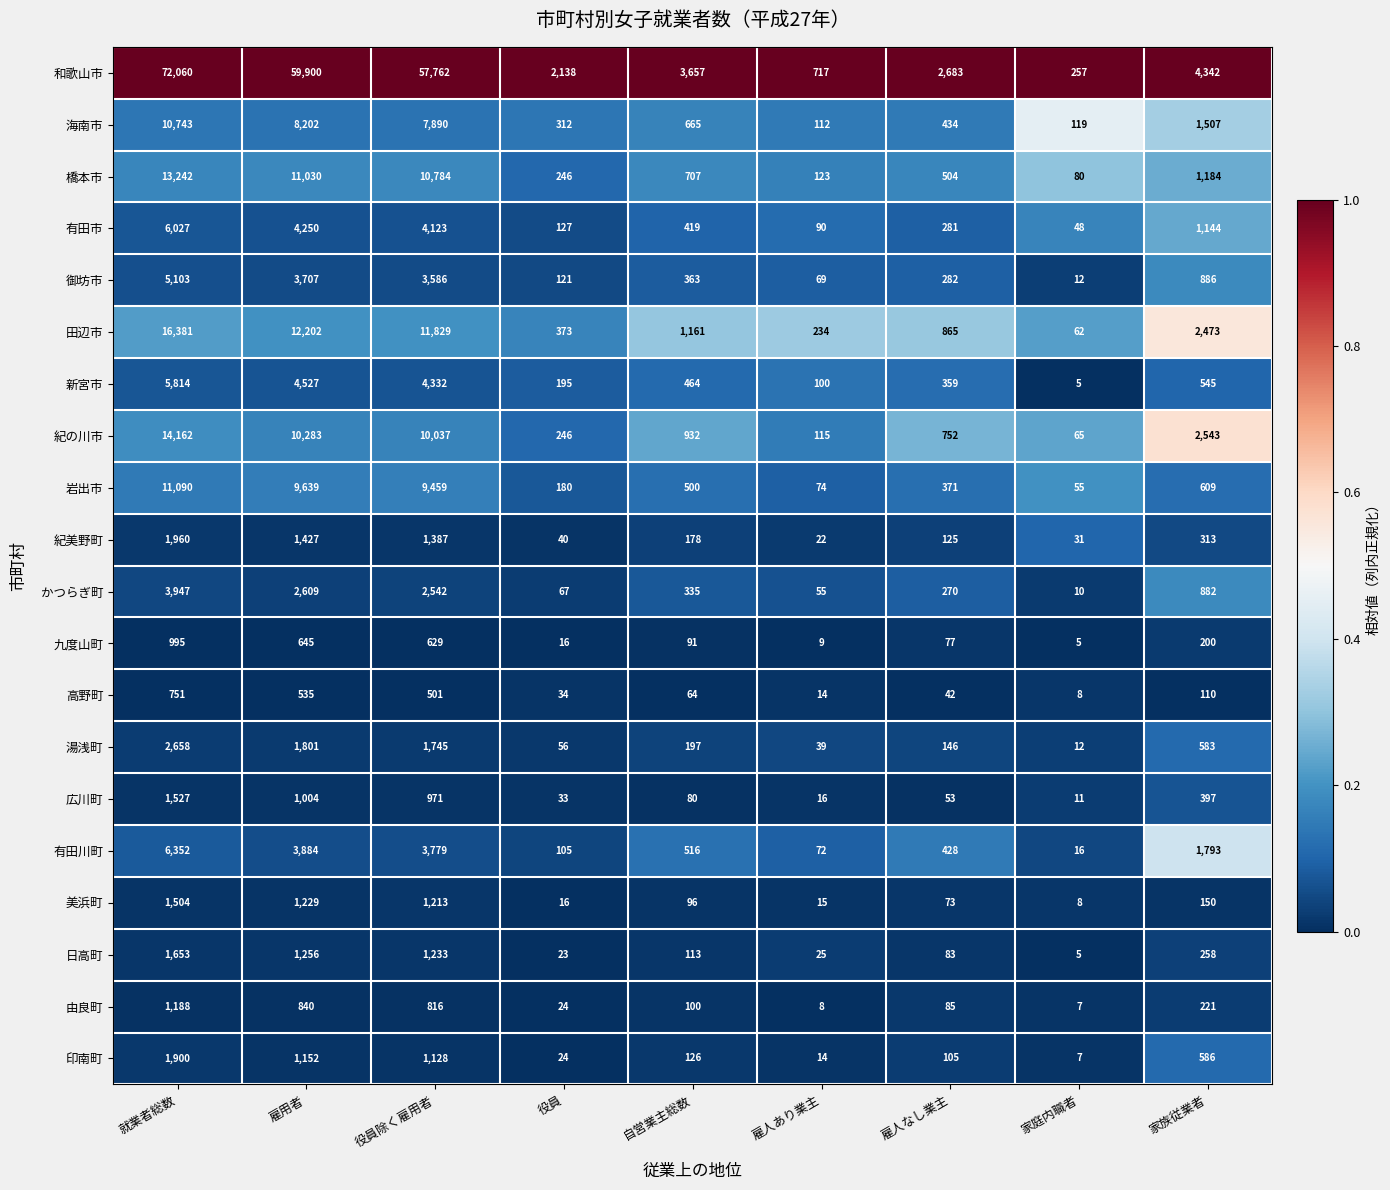

Between 役員除く雇用者 and 家族従業者, which series saw the biggest shift?

和歌山市